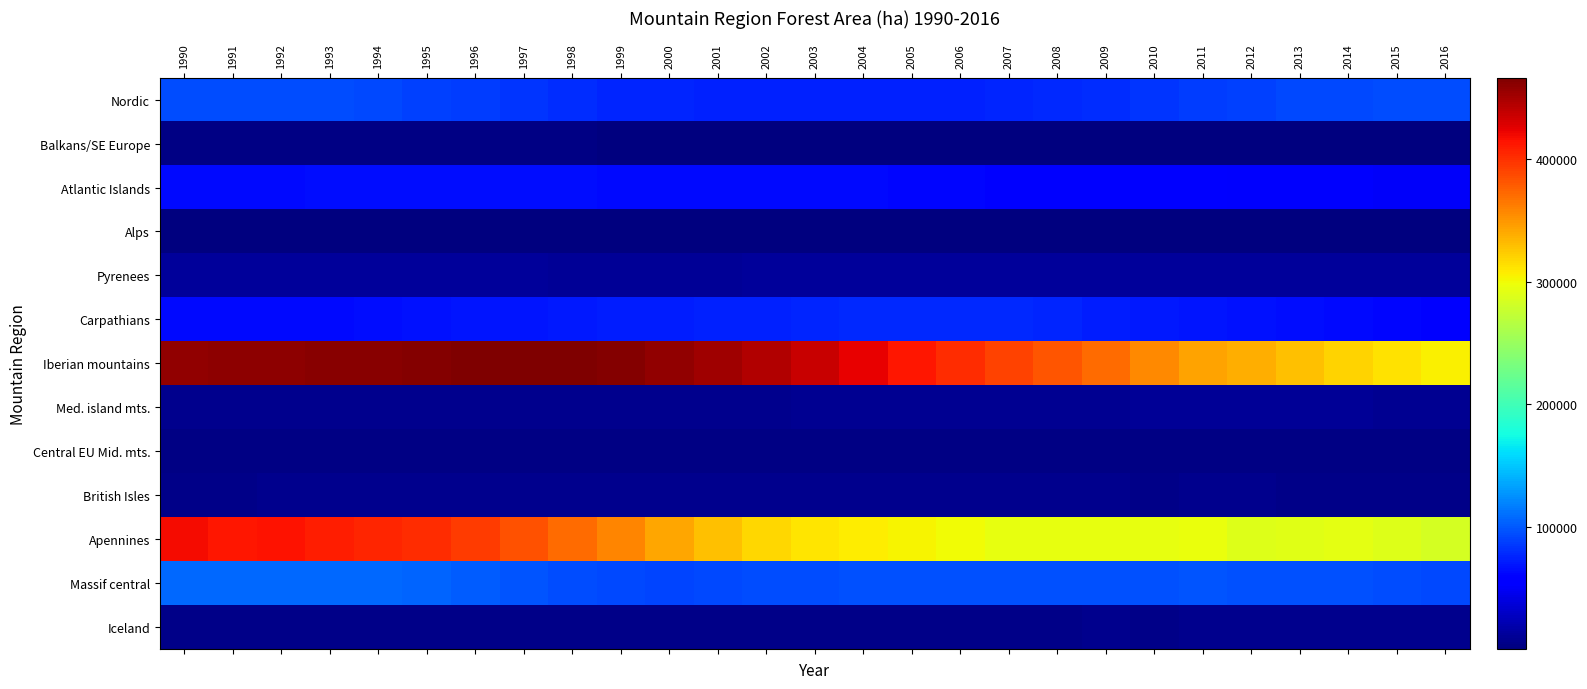

Which series has the widest spread of values?

Iberian mountains